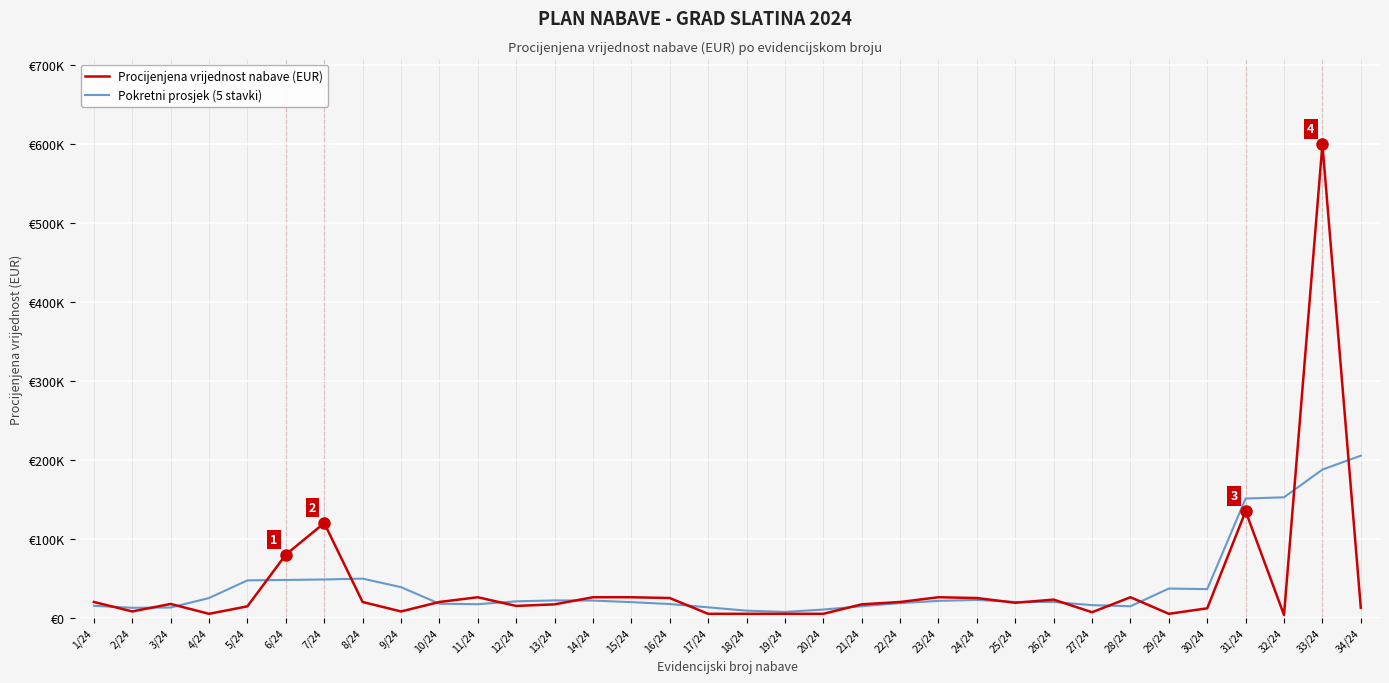

What is the difference between the highest and lowest values at 28/24?

11400.0